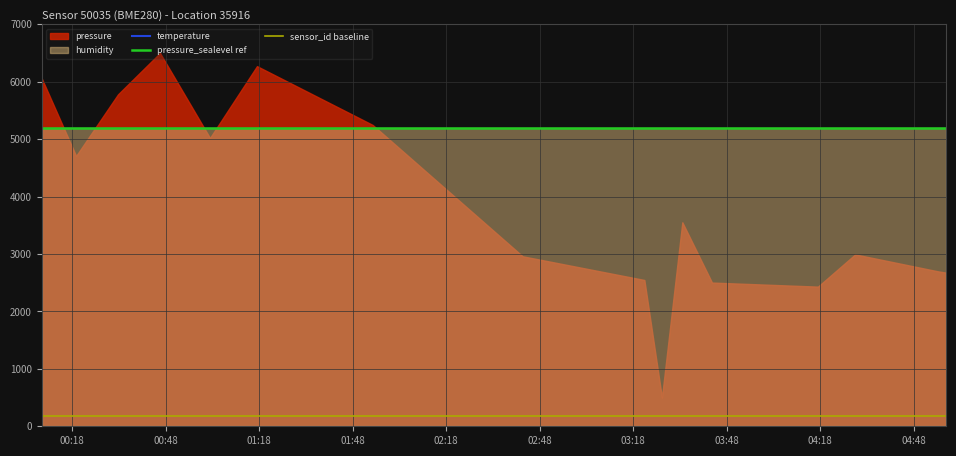

What is the maximum value for pressure_sealevel ref?

5200